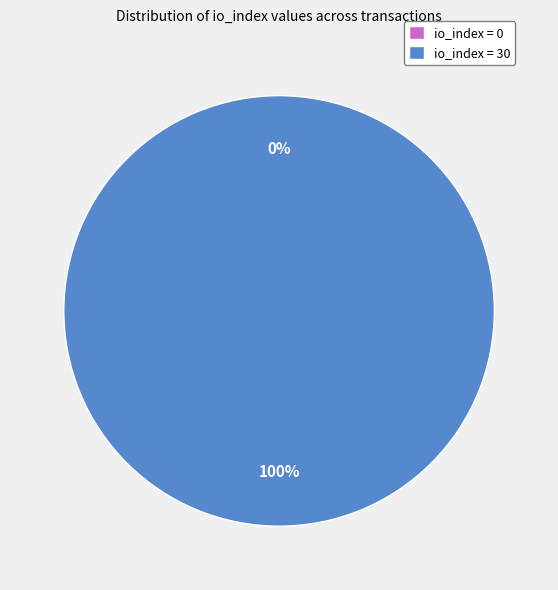

What percentage is NOT represented by tx index 0?

100.0%